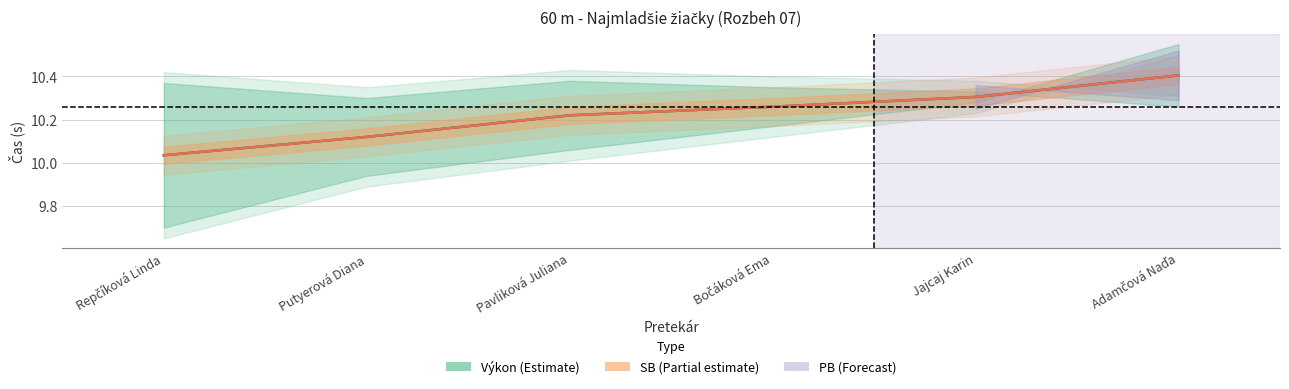

At how many categories does at least one series exceed 10?

6